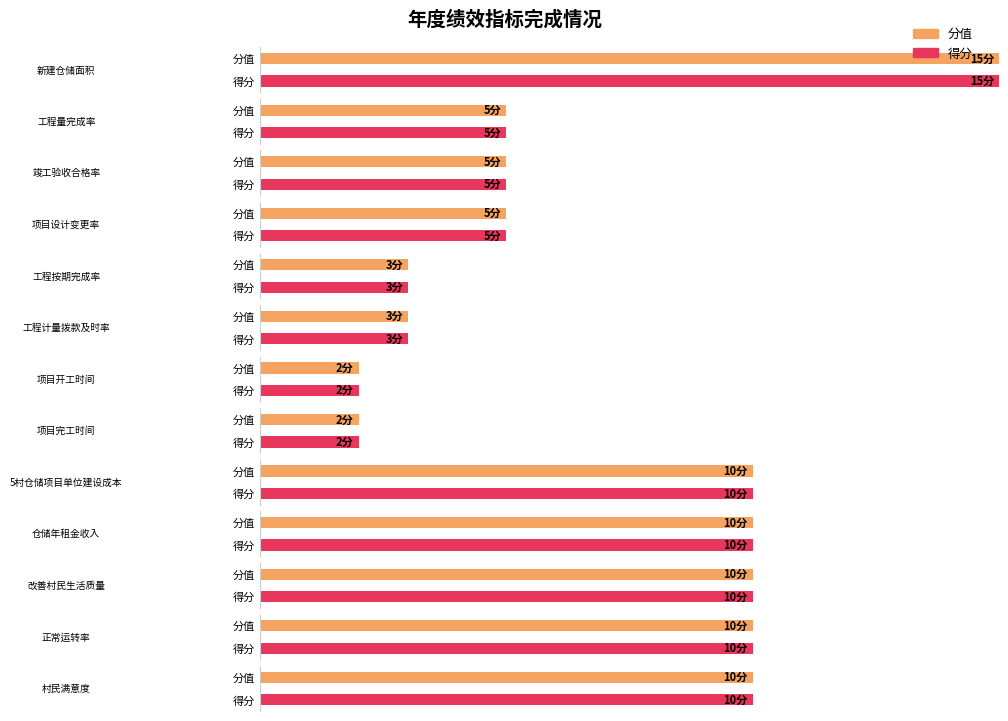

What is the difference between the maximum and second lowest values in the 分值 series?

13